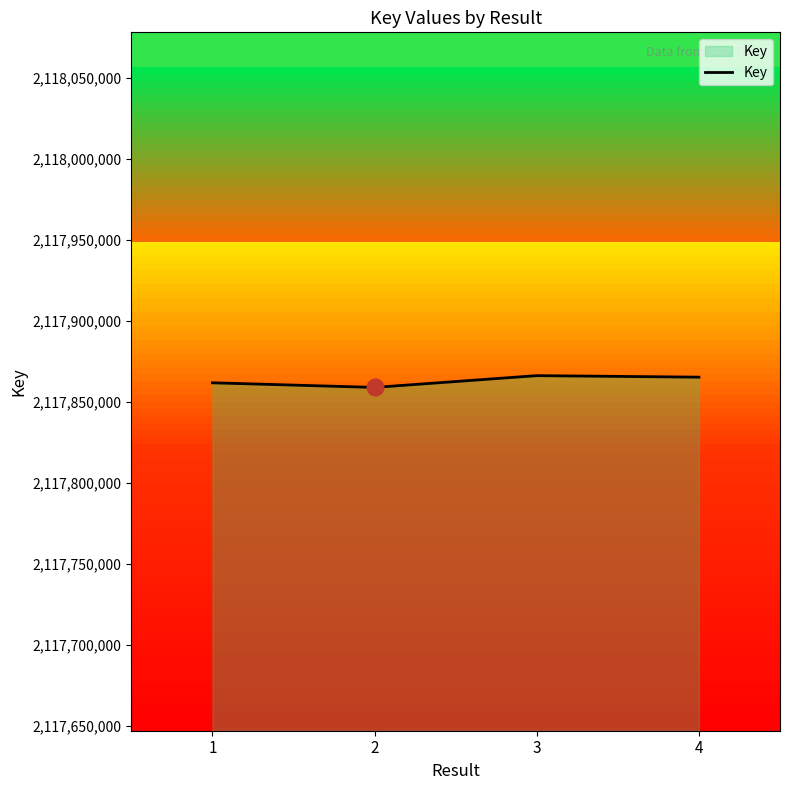

What is the maximum value shown in the chart?

2117866229